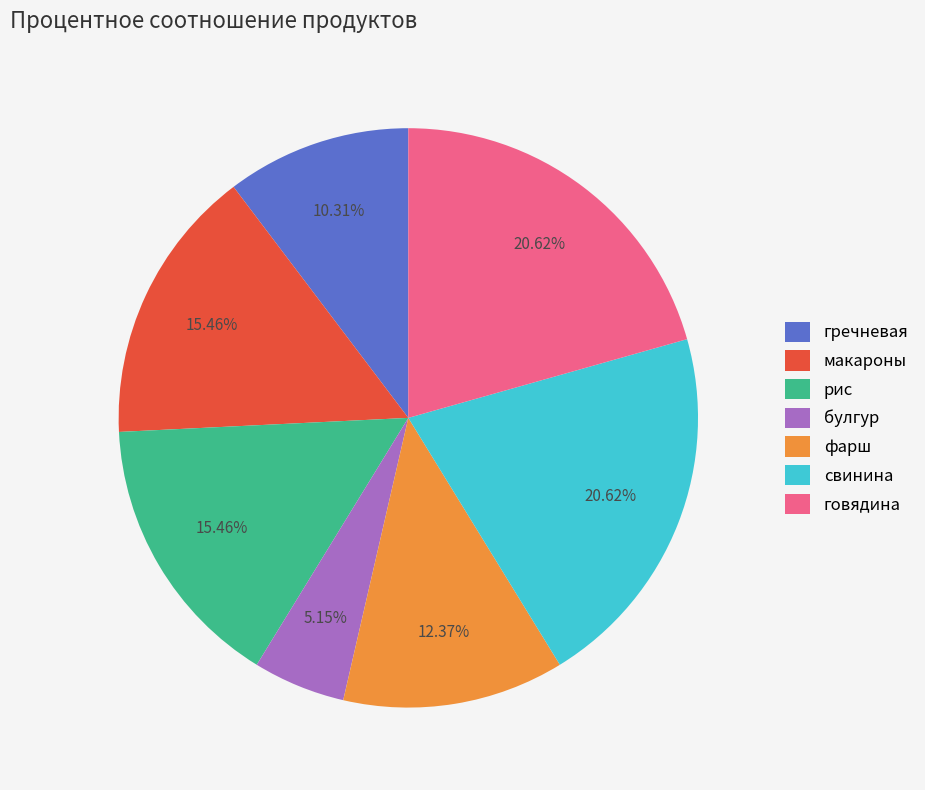

What is the smallest slice in the pie chart?

булгур